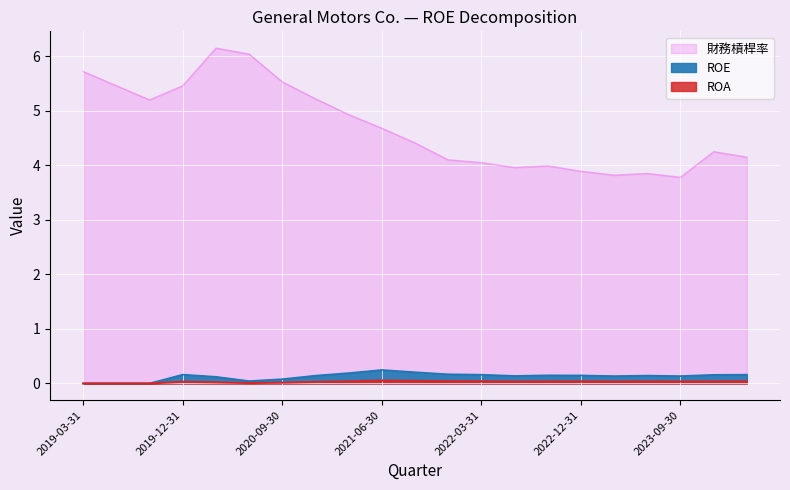

What is the approximate value of 財務槓桿率 at 2023-03-31?

3.8